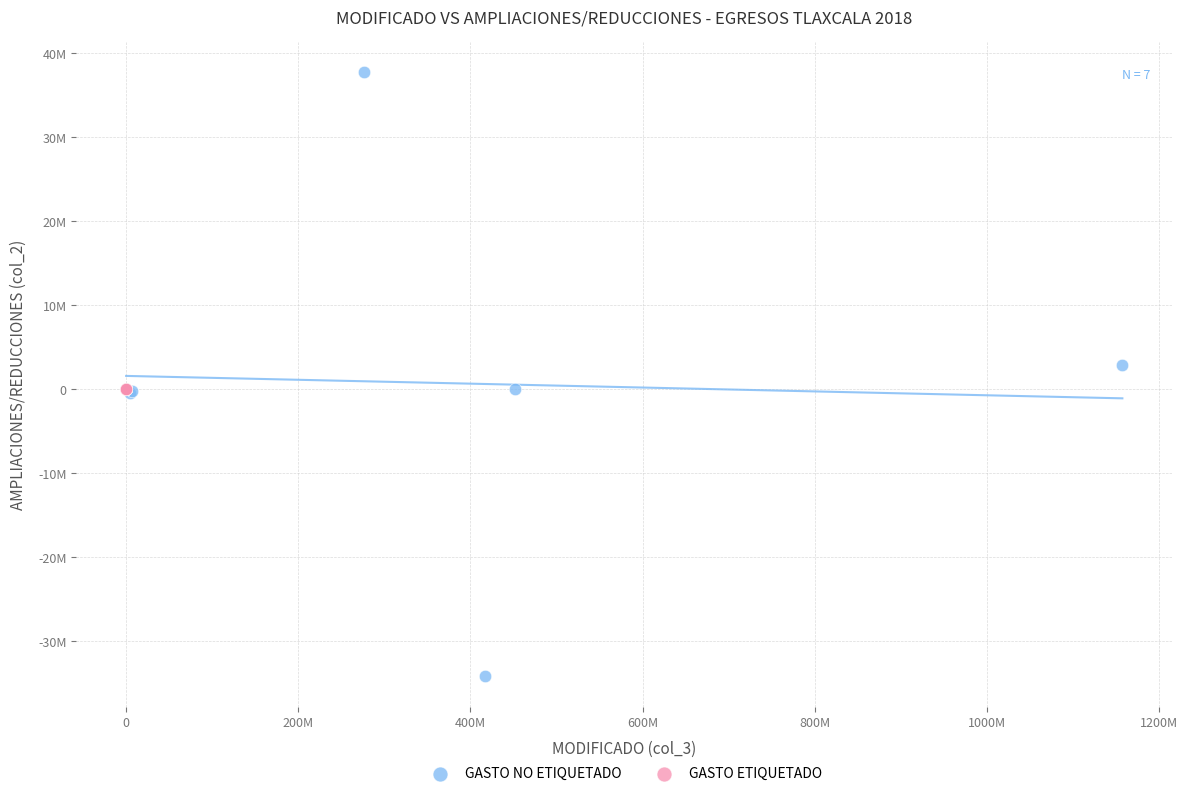

Which series reaches the minimum Y coordinate?

GASTO NO ETIQUETADO